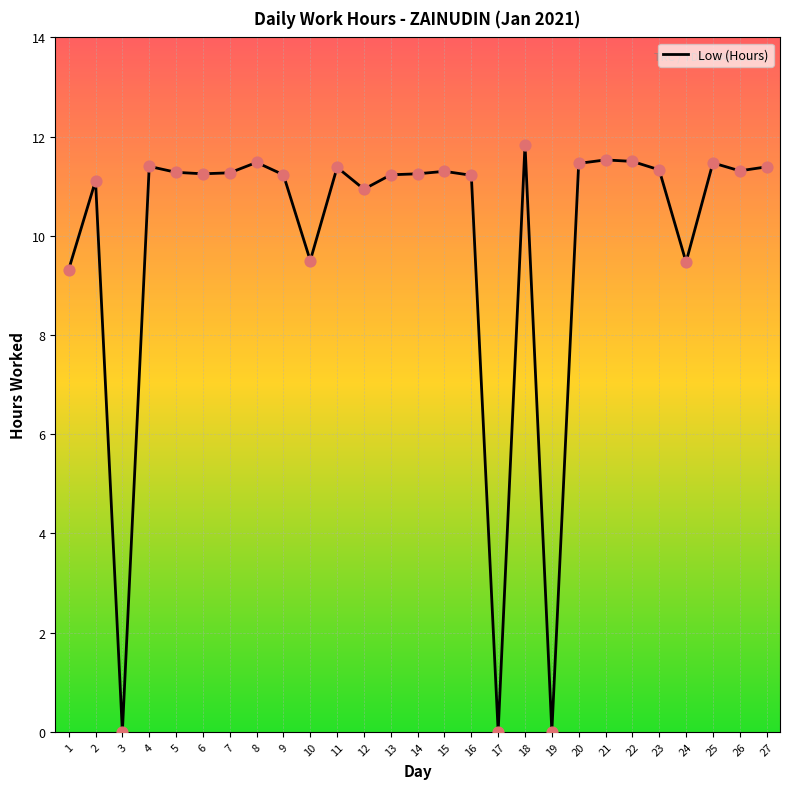

Between 7 and 4, which is larger?

4